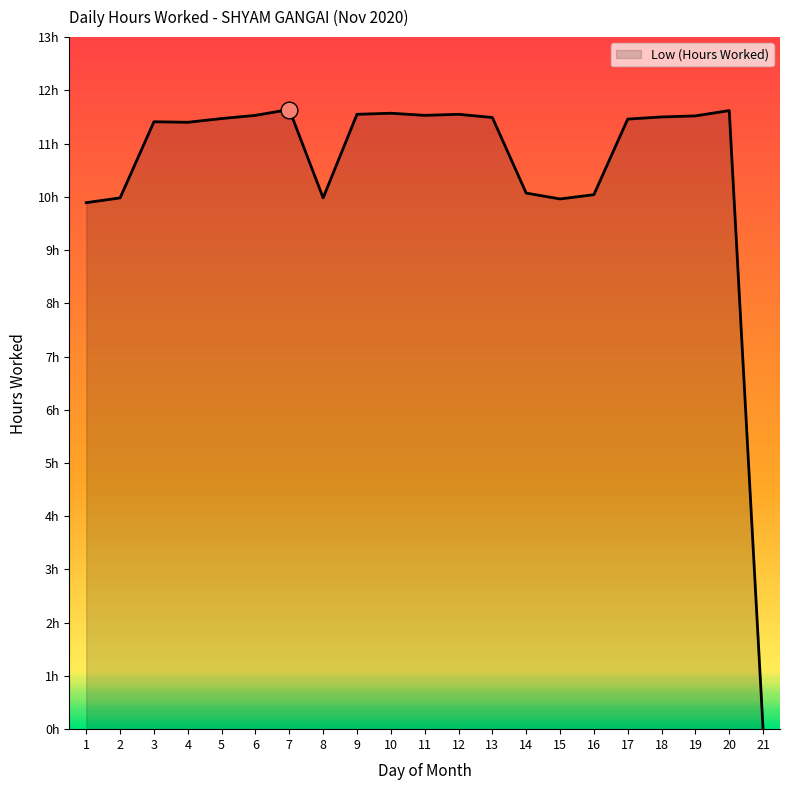

Where is the first local maximum?

3